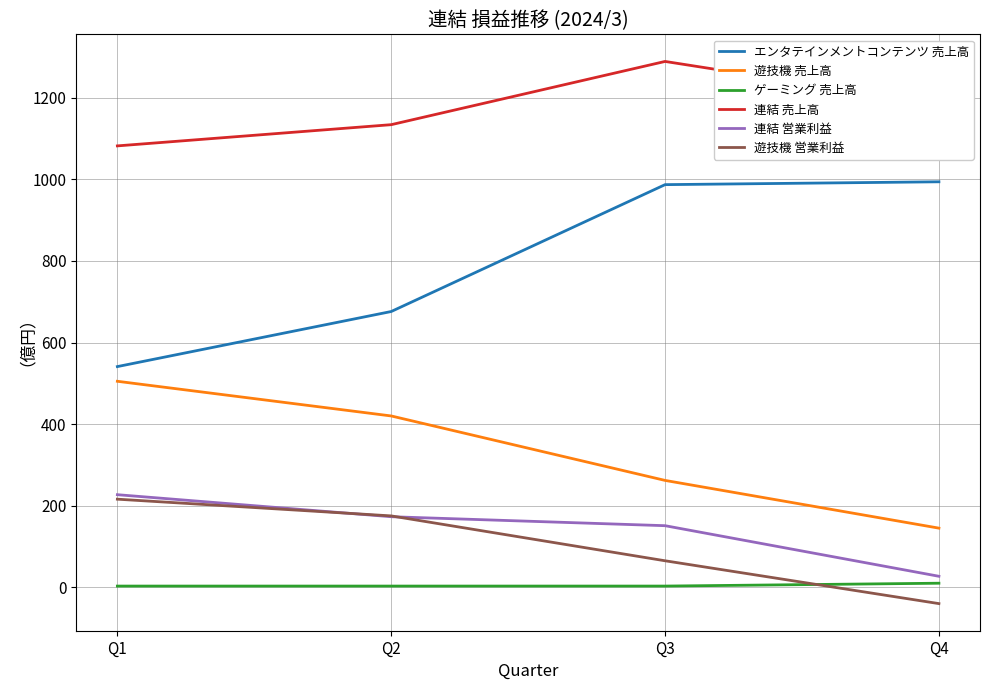

Is the value of 連結 営業利益 at Q3 greater than the value of ゲーミング 売上高 at Q1?

Yes